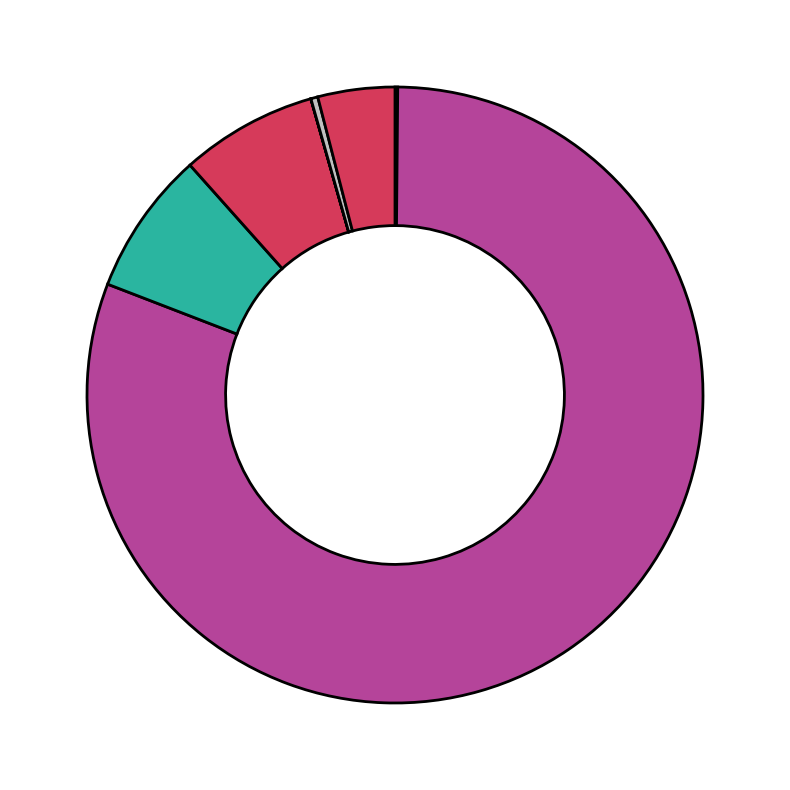

Which category has the biggest portion of the pie?

Common Stock, shares authorized